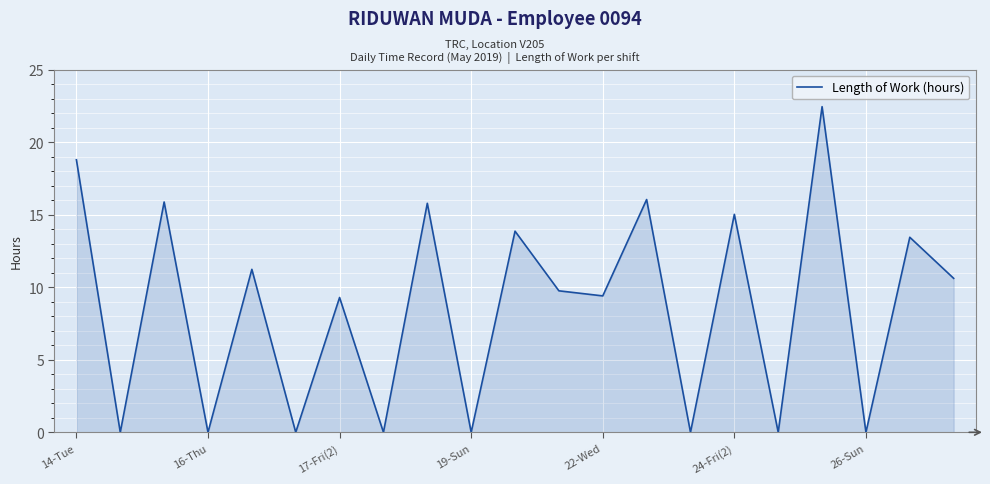

What is the difference between the maximum and minimum values?

22.4